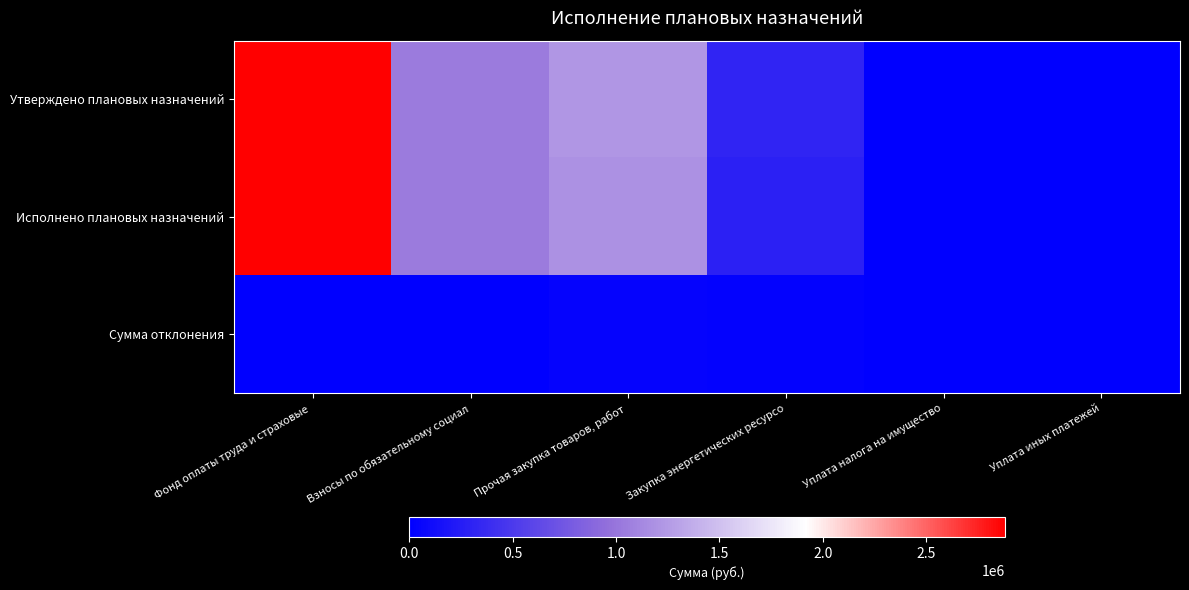

Which series has the widest spread of values?

Утверждено плановых назначений